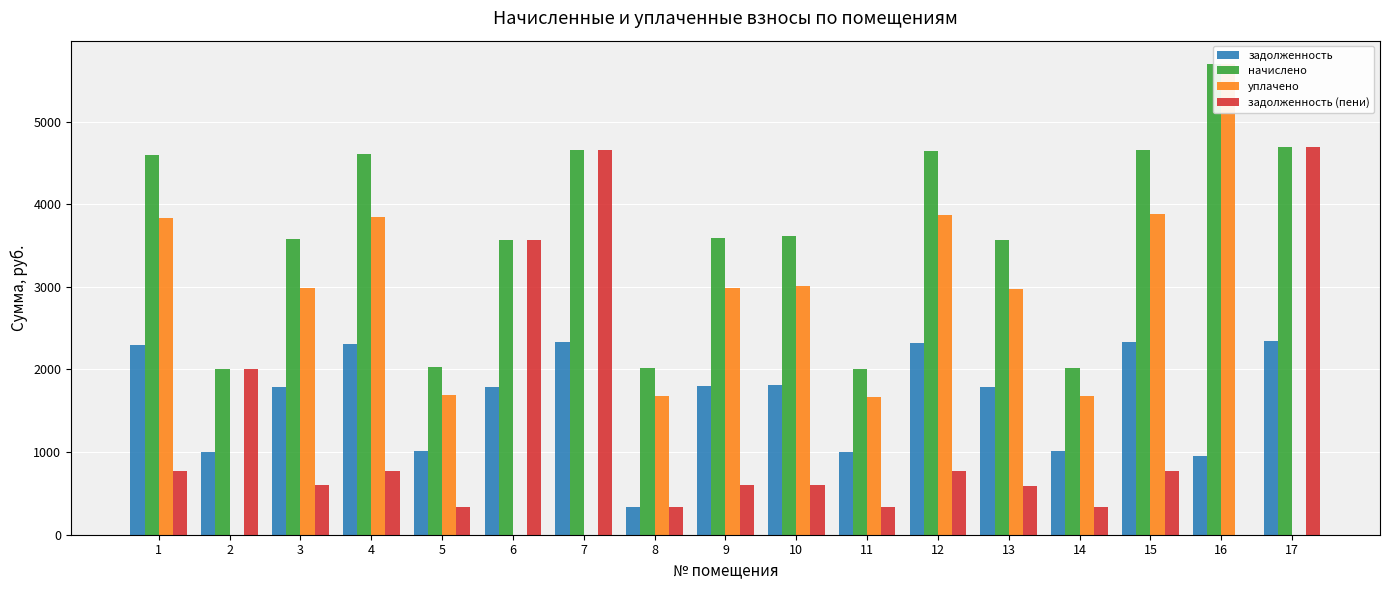

What is the value of the задолженность (пени) bar at the 4th from the left?

768.5